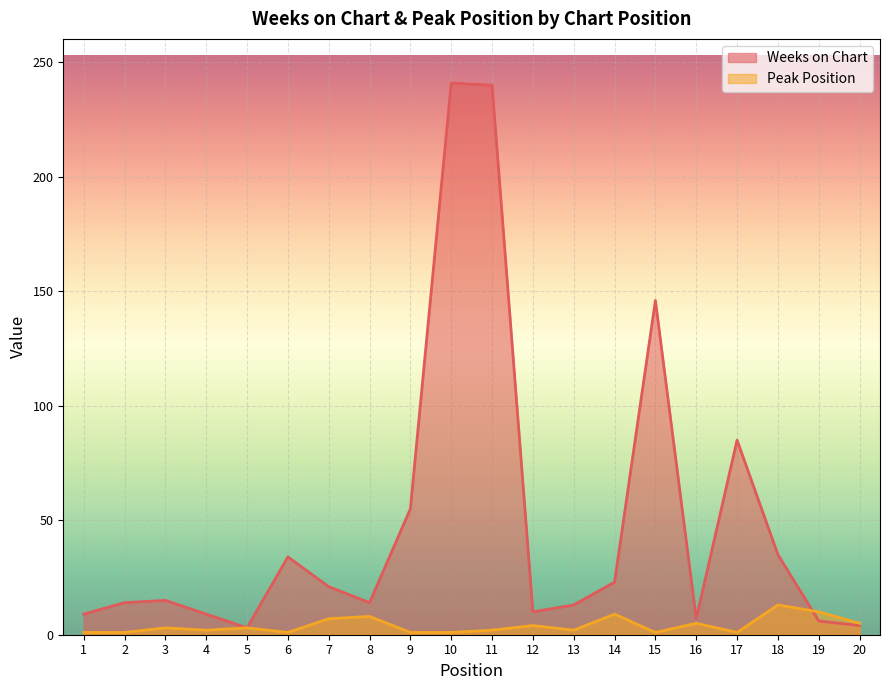

Which category has the highest value across all series?

10